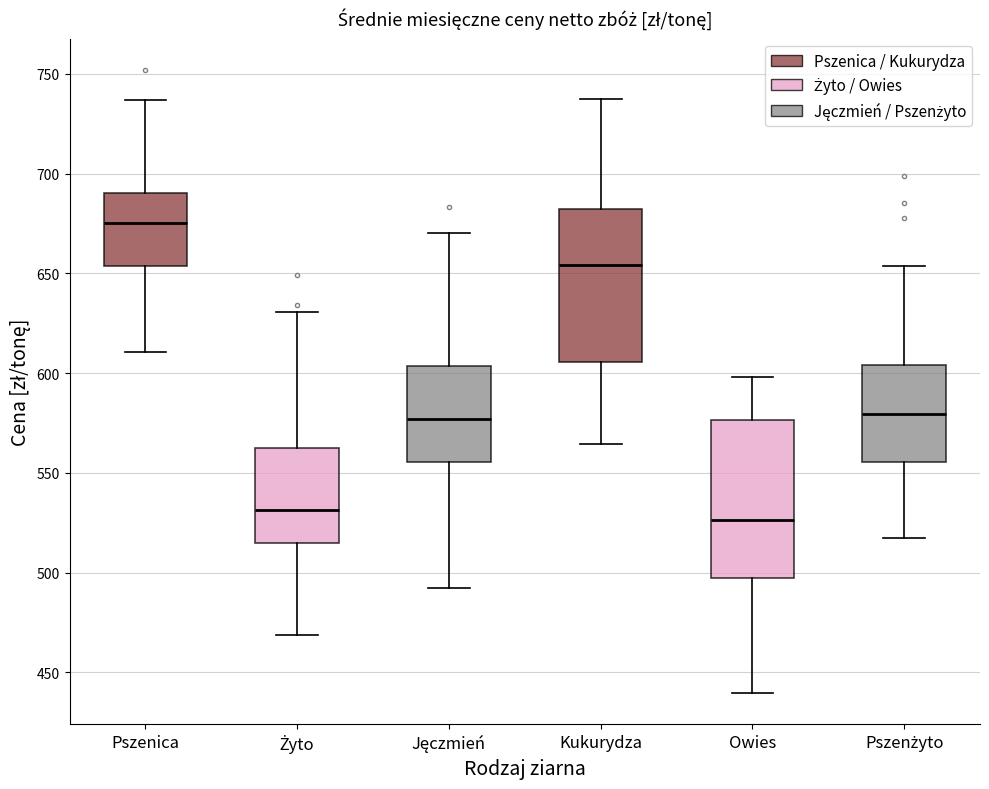

Reading left to right, read every box against the y-axis: the position of its median line, the range the box covers, and the ends of its whiskers. The values are not printed on the chart, so give them approximately, as read against the axis.

Pszenica: median 675, box 655 to 690, whiskers 610 to 735
Żyto: median 530, box 515 to 560, whiskers 470 to 630
Jęczmień: median 575, box 555 to 605, whiskers 490 to 670
Kukurydza: median 655, box 605 to 680, whiskers 565 to 740
Owies: median 525, box 495 to 575, whiskers 440 to 600
Pszenżyto: median 580, box 555 to 605, whiskers 515 to 655